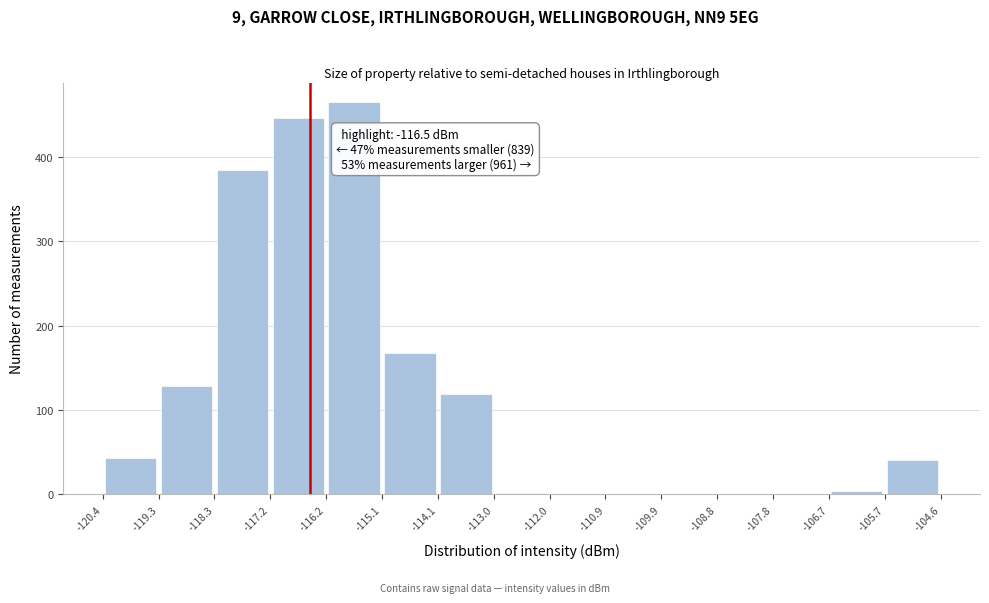

Over which range of the x-axis is the bar tallest?

-116.2 to -115.1